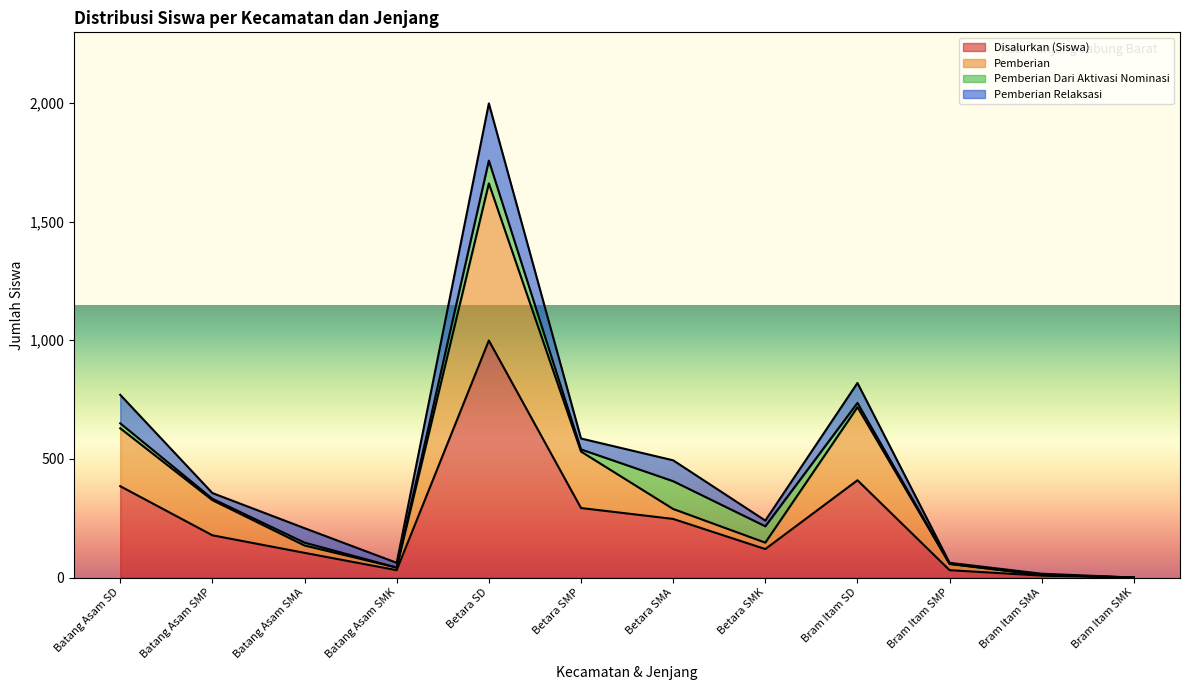

What is the sum of the Pemberian values at Betara SMA and Bram Itam SMK?

289